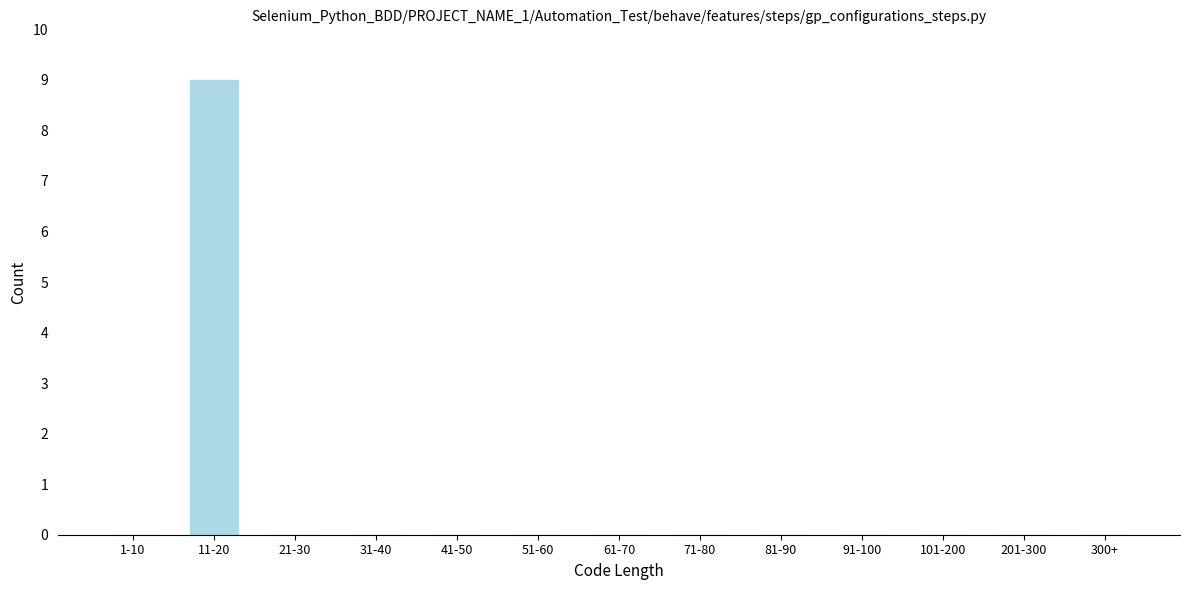

Reading left to right, list all the values displayed in this chart.

1-10=0	11-20=9	21-30=0	31-40=0	41-50=0	51-60=0	61-70=0	71-80=0	81-90=0	91-100=0	101-200=0	201-300=0	300+=0